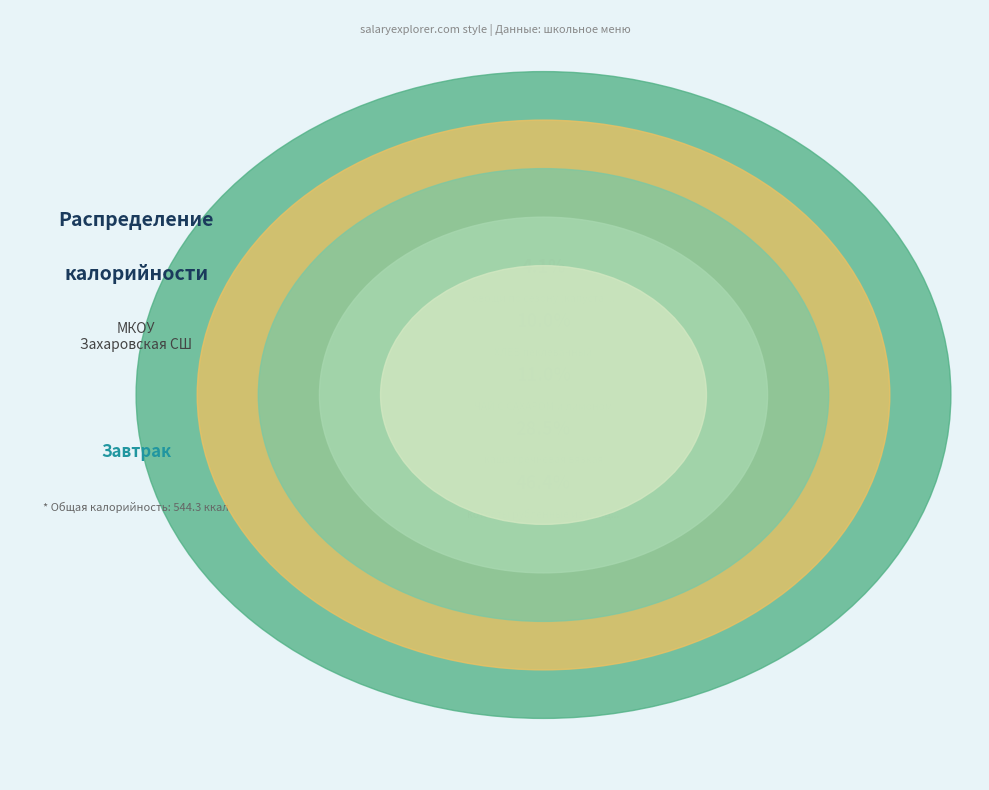

To the nearest percent, what percentage of the pie is котлеты рубленные из птицы?

46%